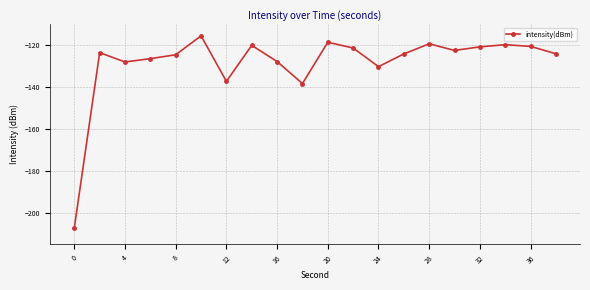

What is the value of the 2nd point from the left?

-123.5